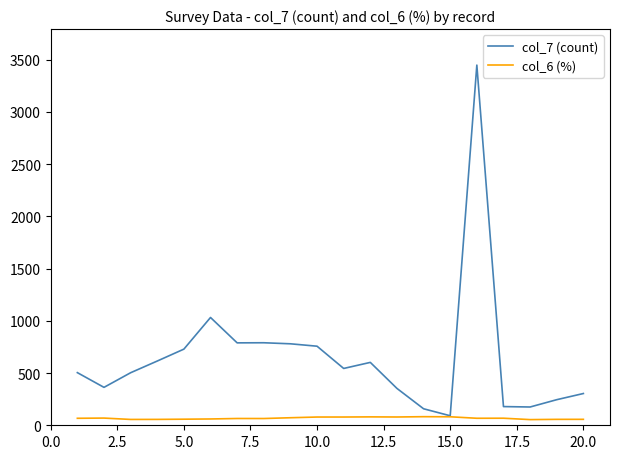

Is this an area chart (filled region under the line)?

No